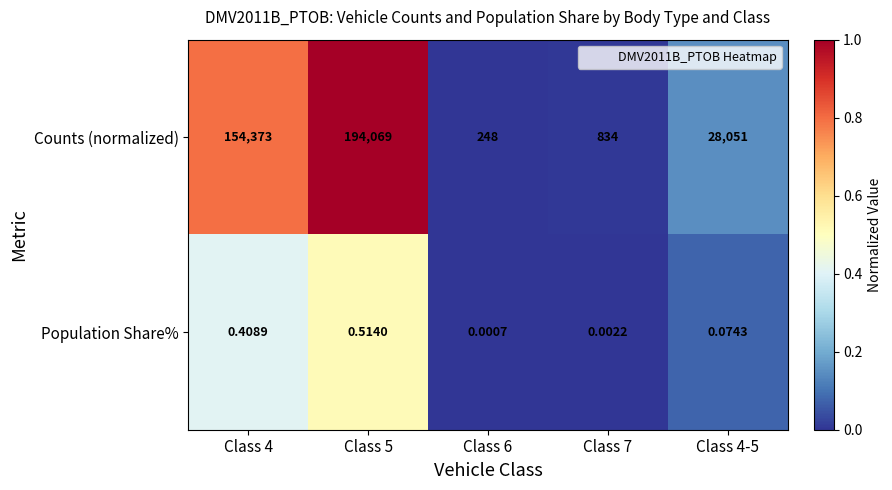

Which series has the widest spread of values?

Counts (normalized)